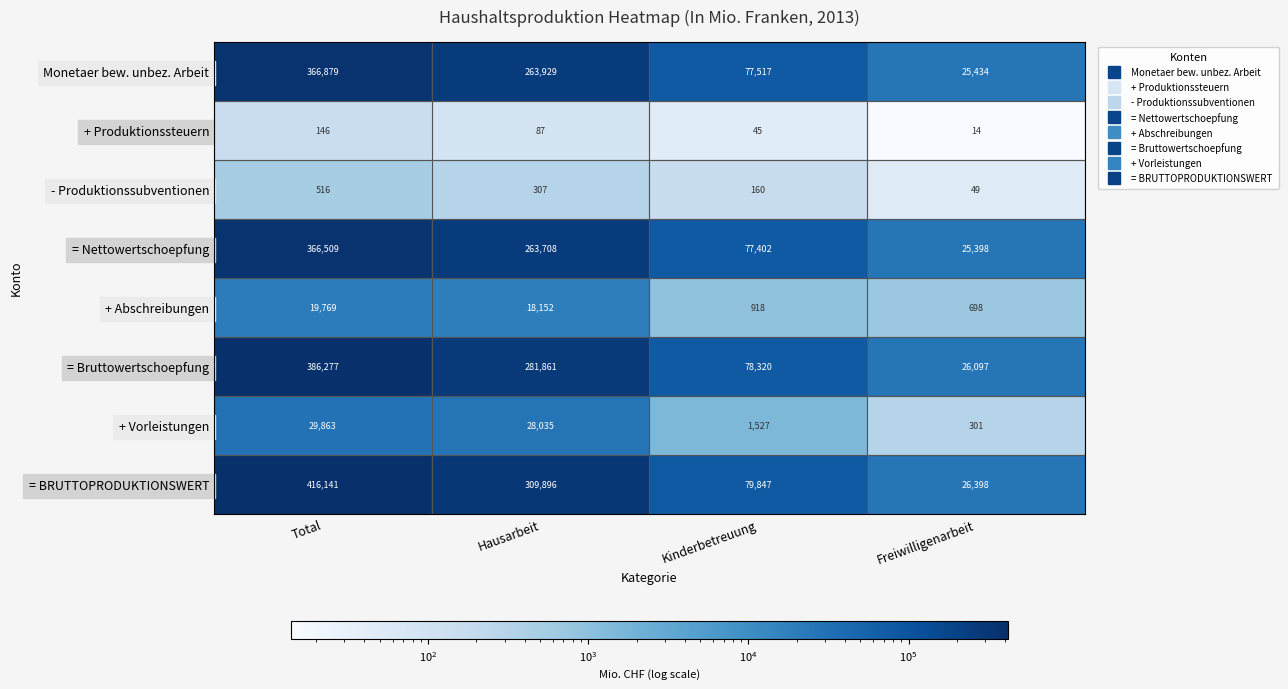

Where is = BRUTTOPRODUKTIONSWERT nearest to the value 221269?

Hausarbeit